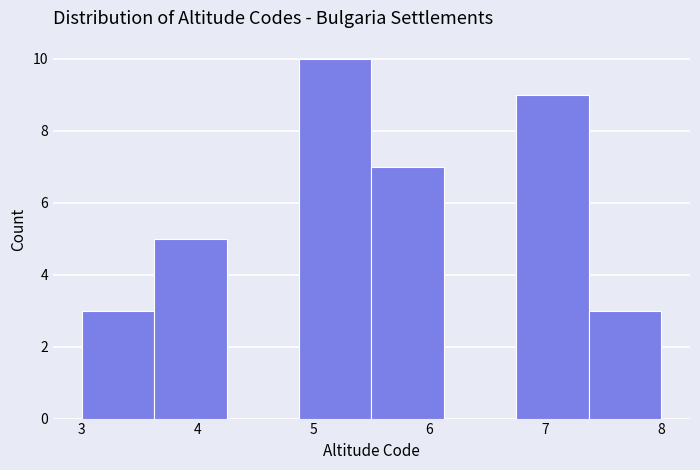

What is the height of the bar covering 6.8 to 7.4 on the x-axis? Neither the bar edges nor the heights are printed on the chart, so give them approximately, as read against the axes.

9